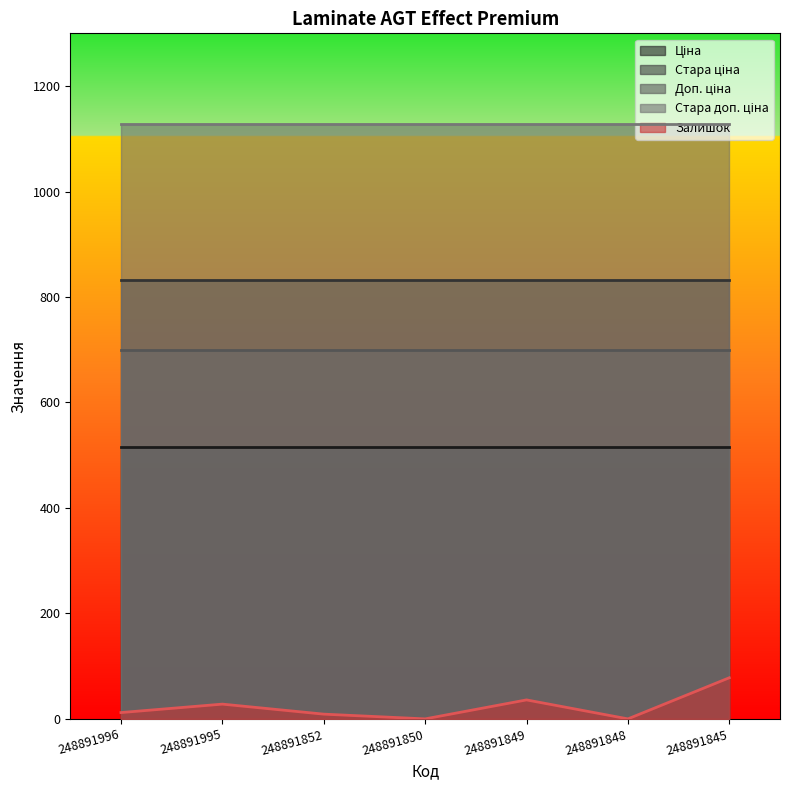

The Доп. ціна series shows 699.0 at 248891996. True or false?

True